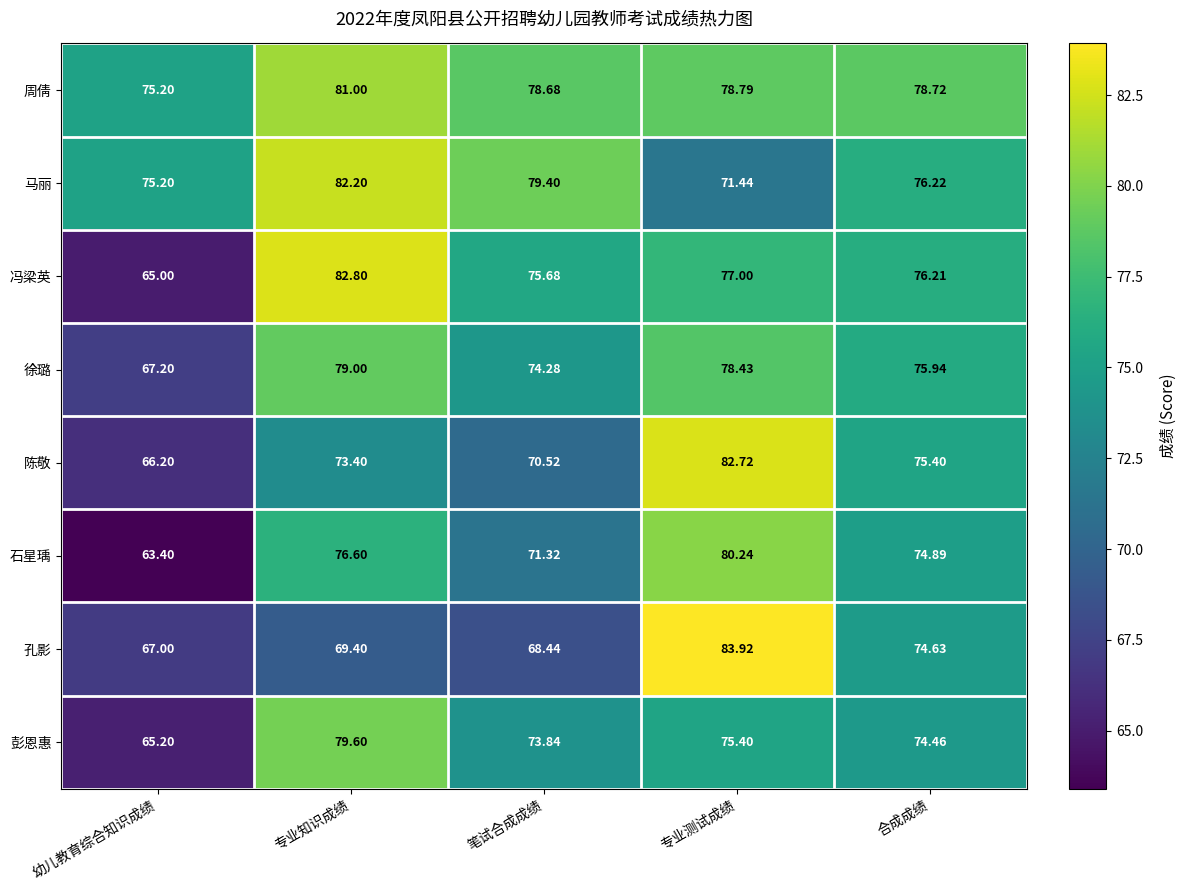

Which series has the widest spread of values?

冯梁英